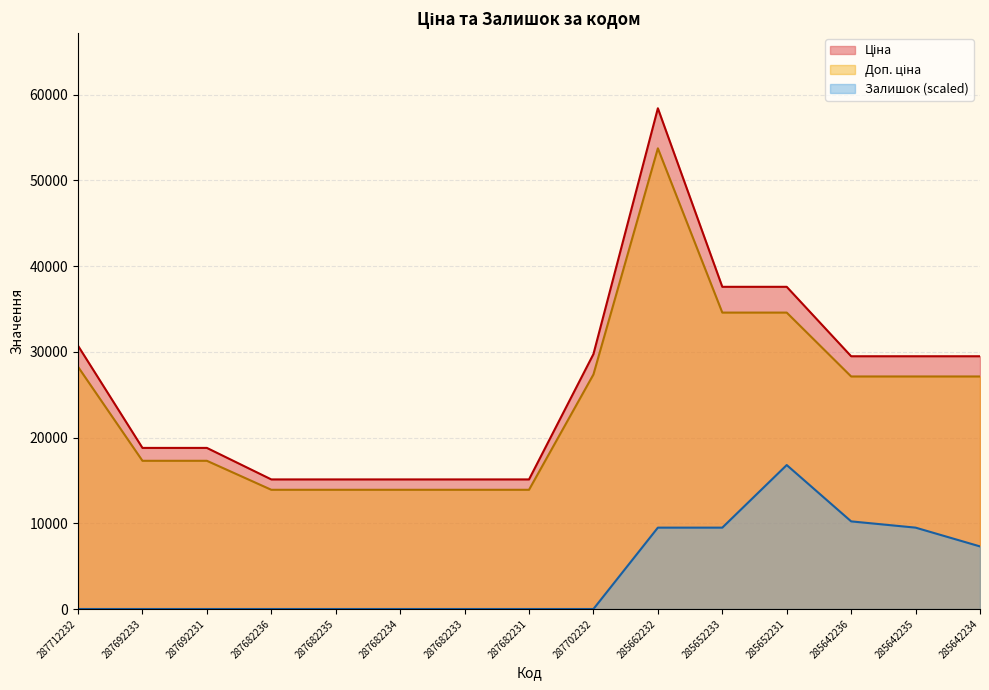

True or false: Залишок and Доп. ціна intersect in this chart.

False